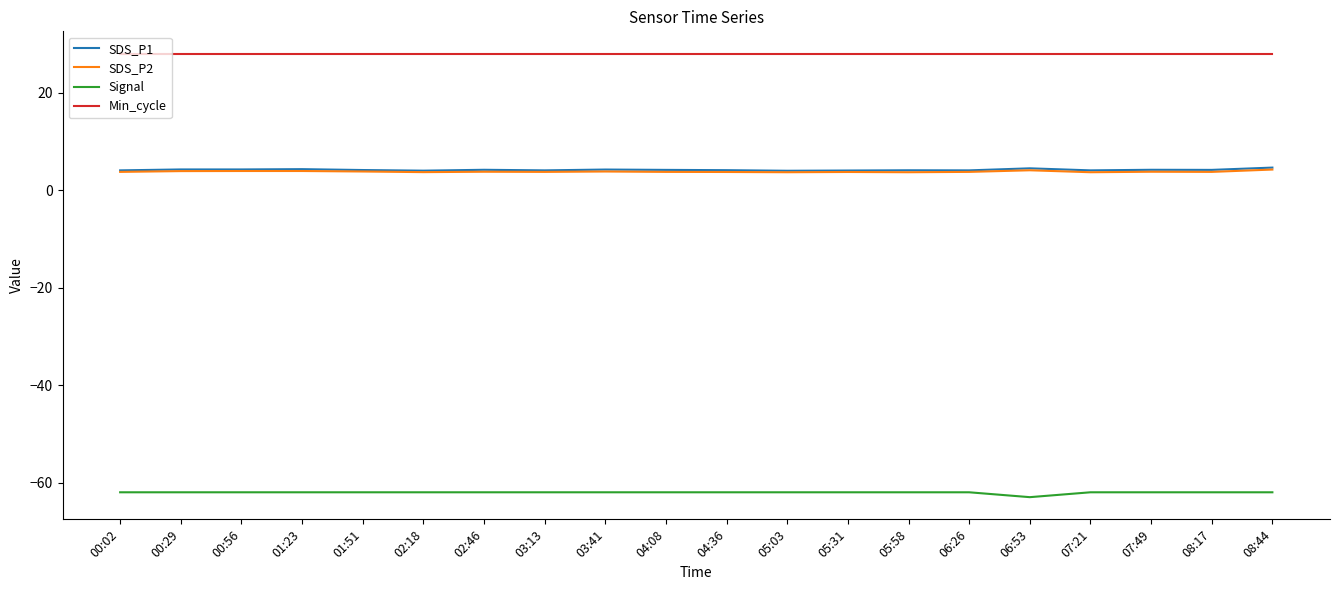

True or false: SDS_P2 and Signal intersect in this chart.

False